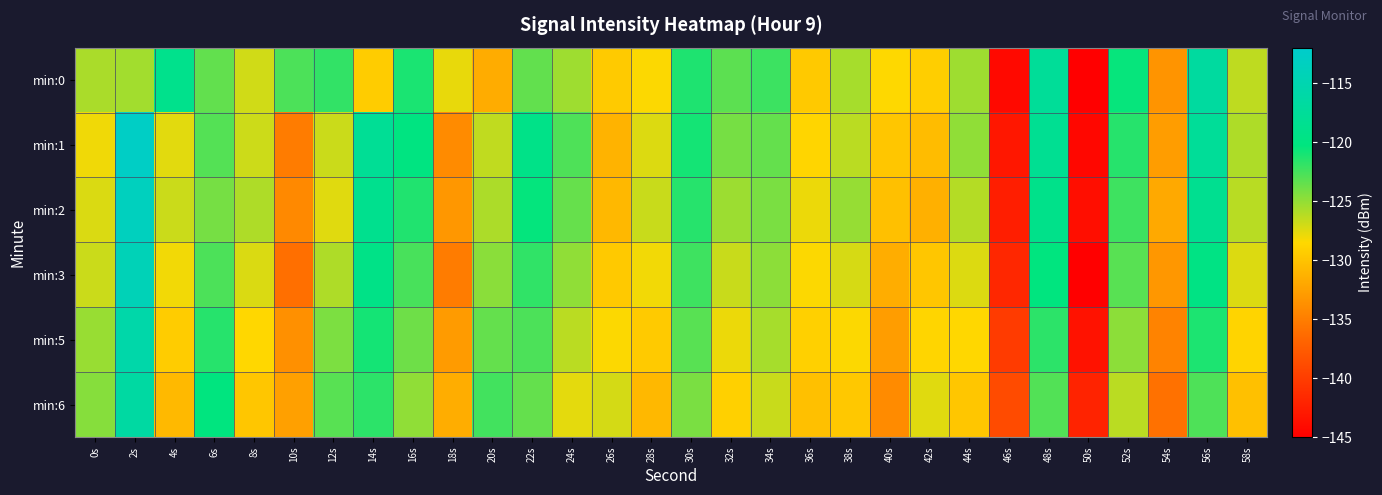

Which series has the largest total across all categories?

min:0